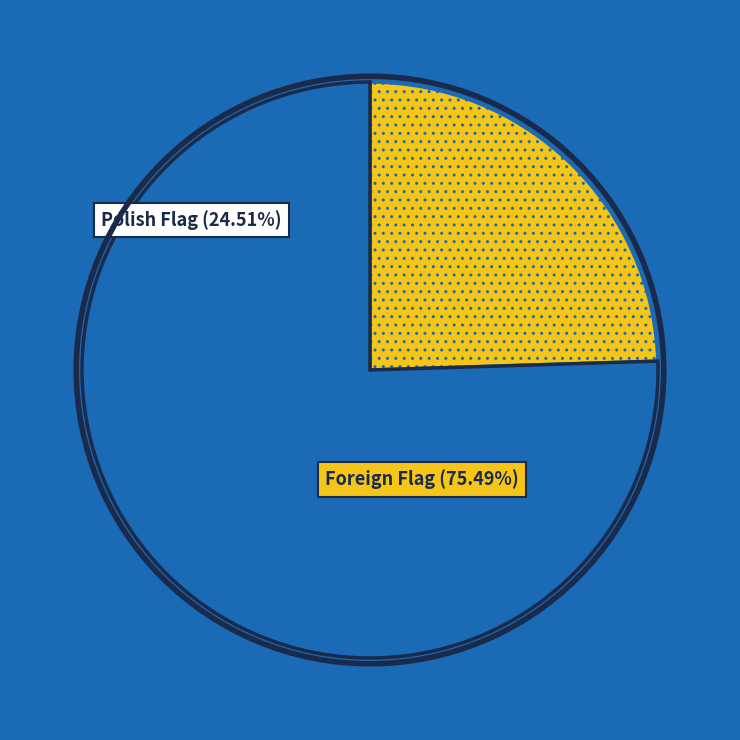

Is there a majority slice in this chart?

Yes